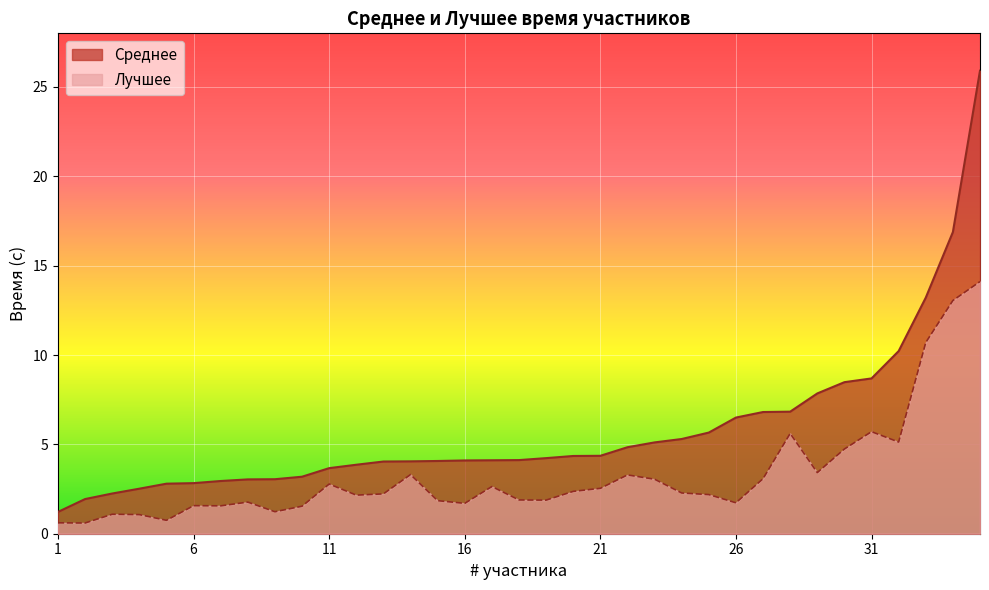

Count the number of categories in the chart.

35